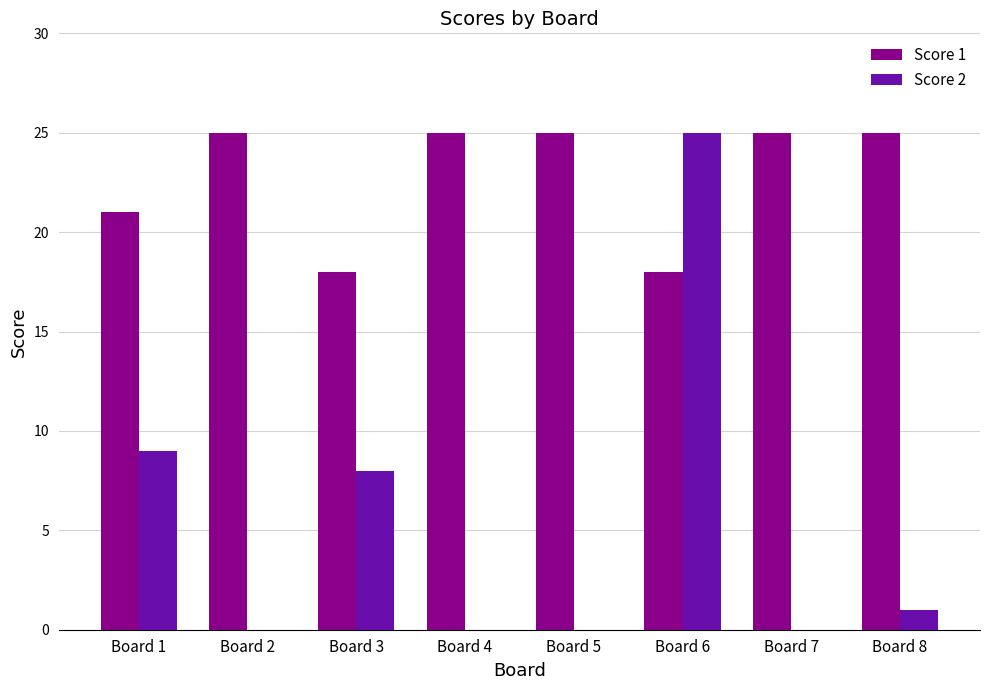

Count the number of data series in this chart.

2